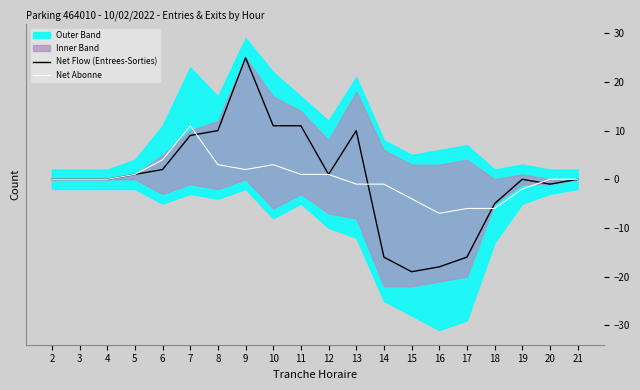

True or false: Net Flow (Entrees-Sorties) and Net Abonne cross at least once.

True